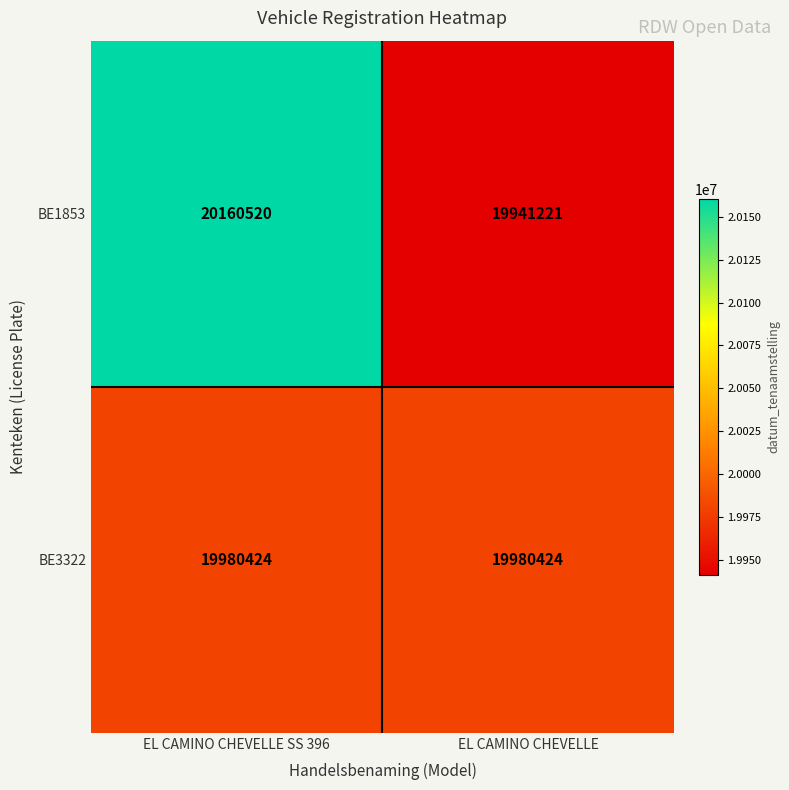

Which series has the largest range (max minus min)?

BE1853